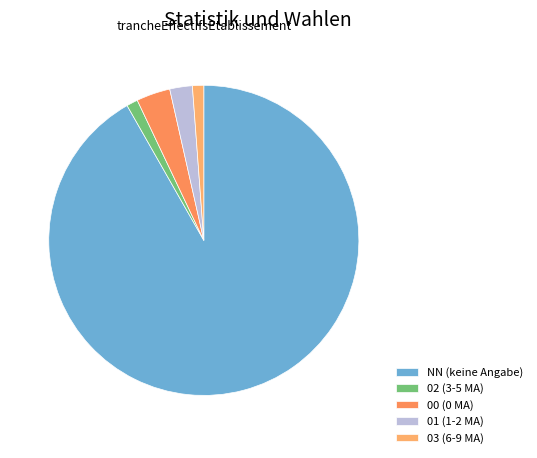

To the nearest percent, what is the difference between the 03 and NN slice percentages?

91%